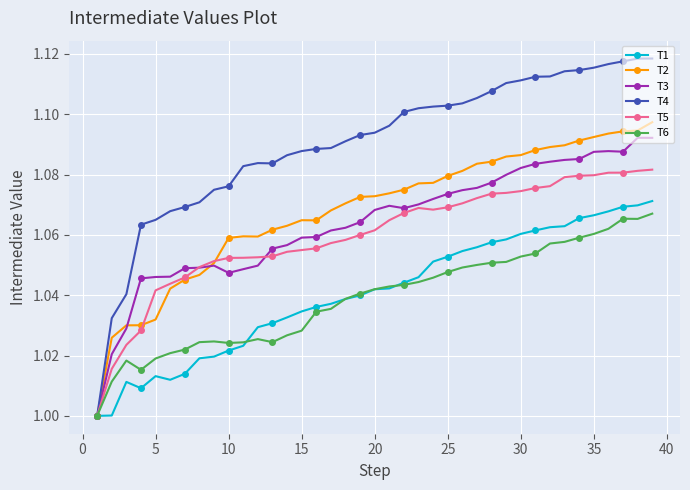

Which series has the largest total across all categories?

T4